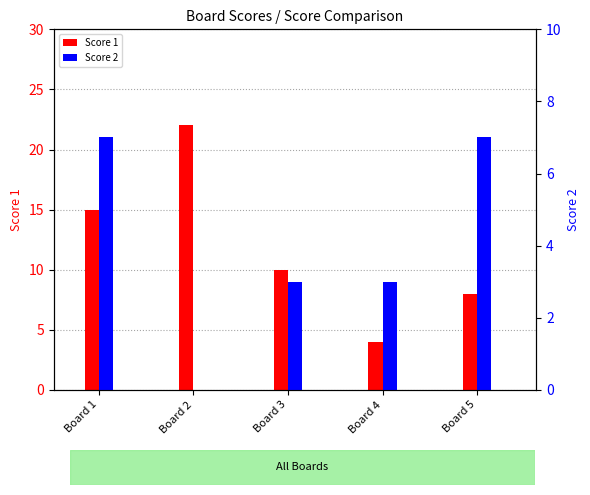

Between Board 3 and Board 4, which series saw the biggest shift?

Score 1